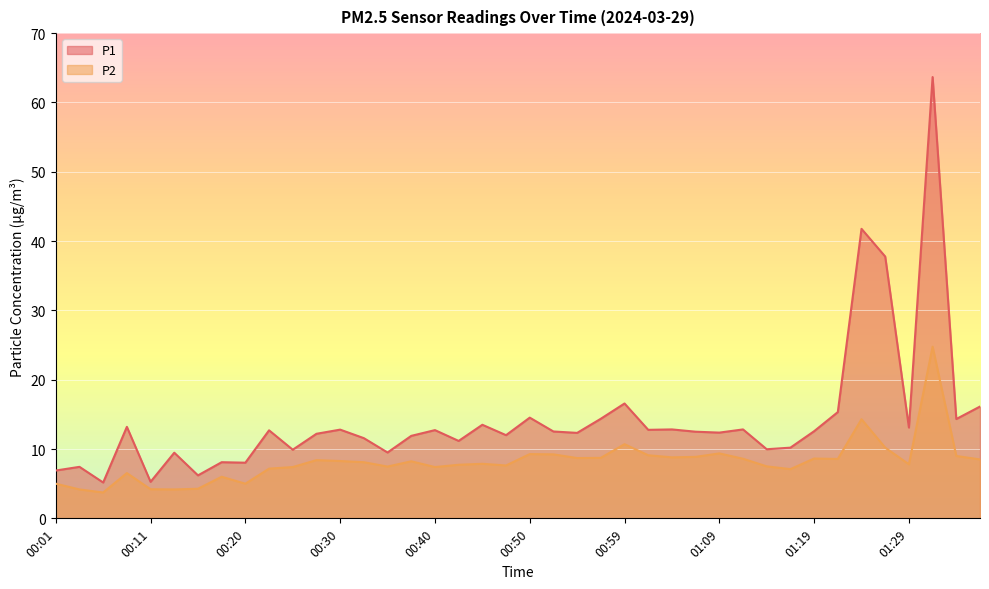

Which series has the widest spread of values?

P1